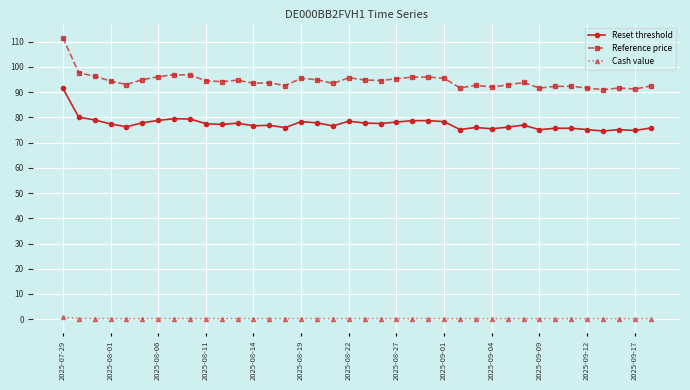

What is the value of the Reset threshold point at the 38th from the left?

75.8